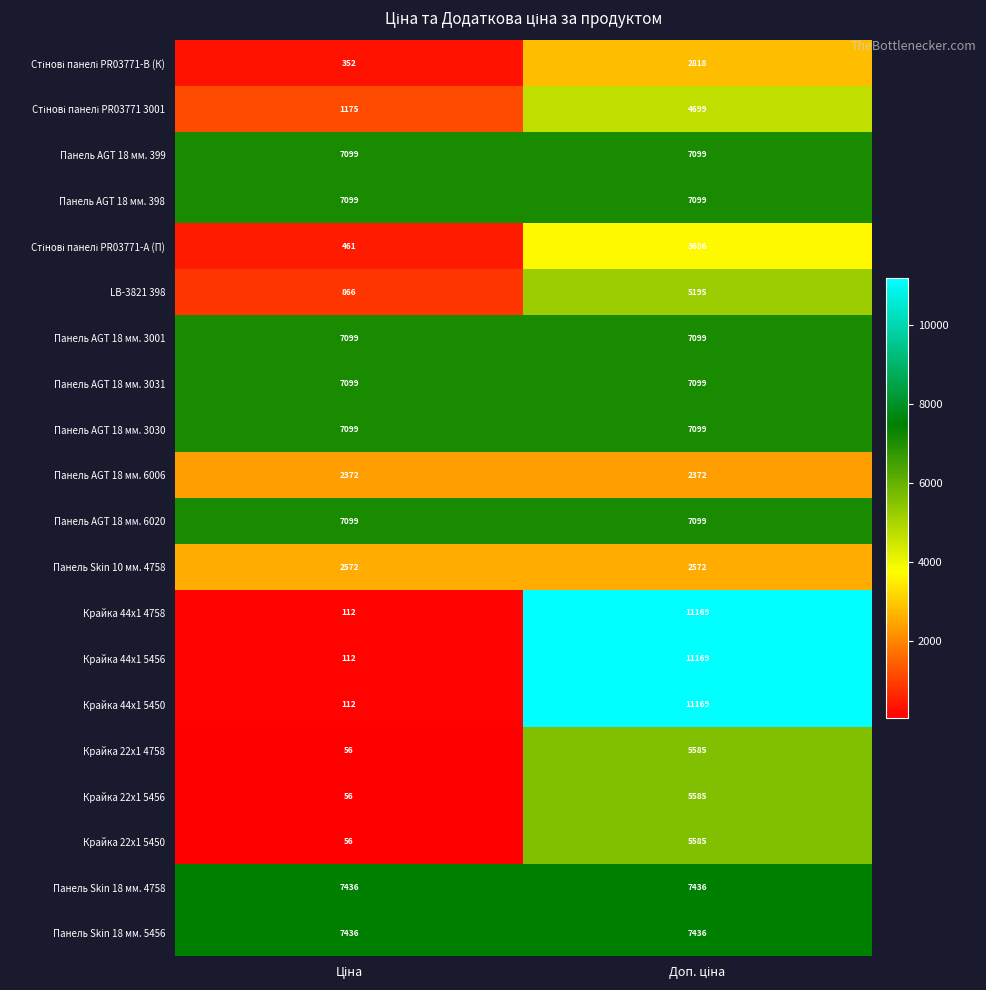

What is the sum of all Панель AGT 18 мм. 3031 values?

14198